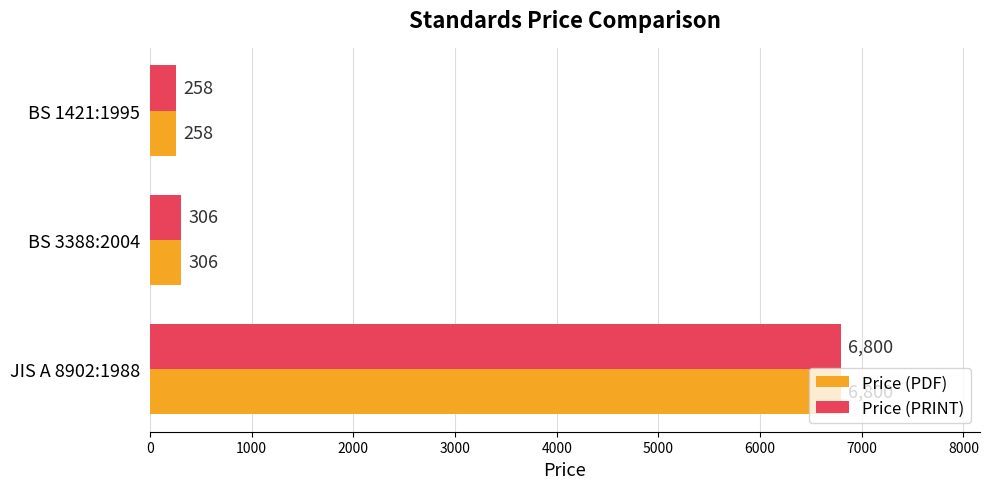

What is the sum of all Price (PRINT) values?

7364